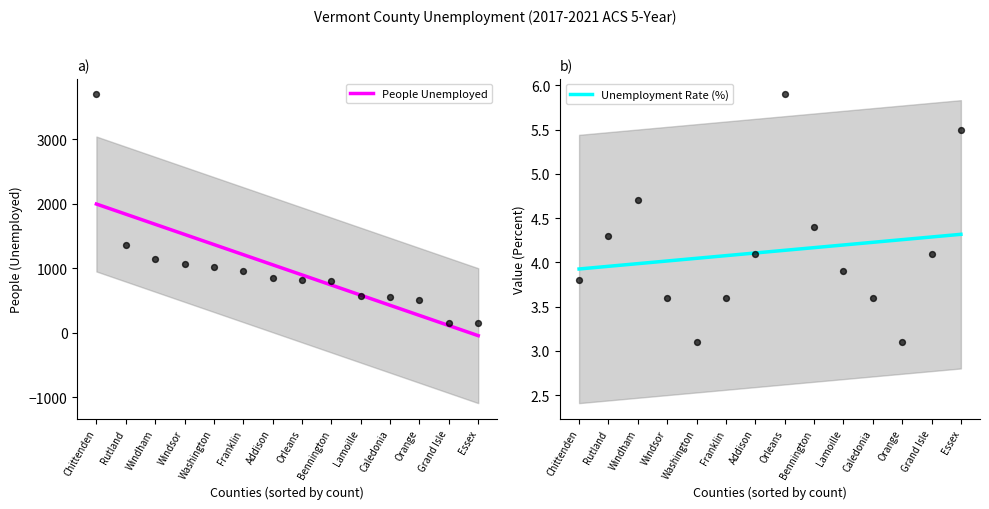

Is the value of Unemployment Rate (%) at Orleans greater than the value of People Unemployed at Windsor?

No